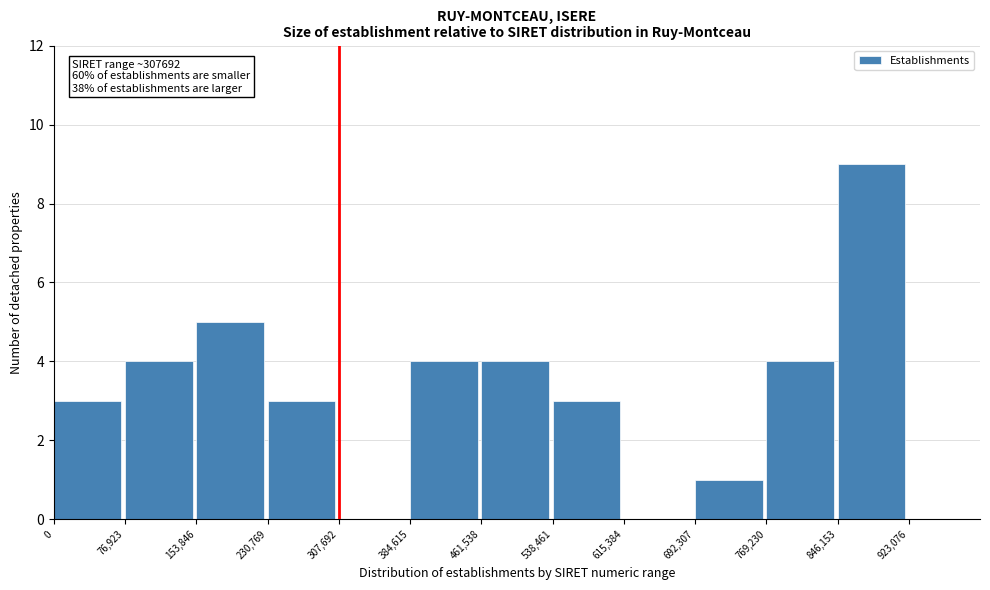

Reading left to right, what are all the values shown in this chart?

0=3	76,923=4	153,846=5	230,769=3	307,692=0	384,615=4	461,538=4	538,461=3	615,384=0	692,307=1	769,230=4	846,153=9	923,076=0